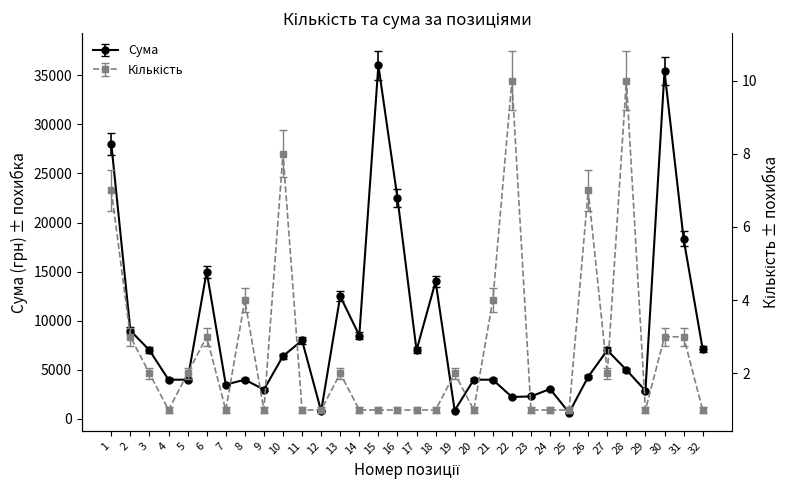

What is the difference between the maximum and second lowest values in the Сума series?

35200.0